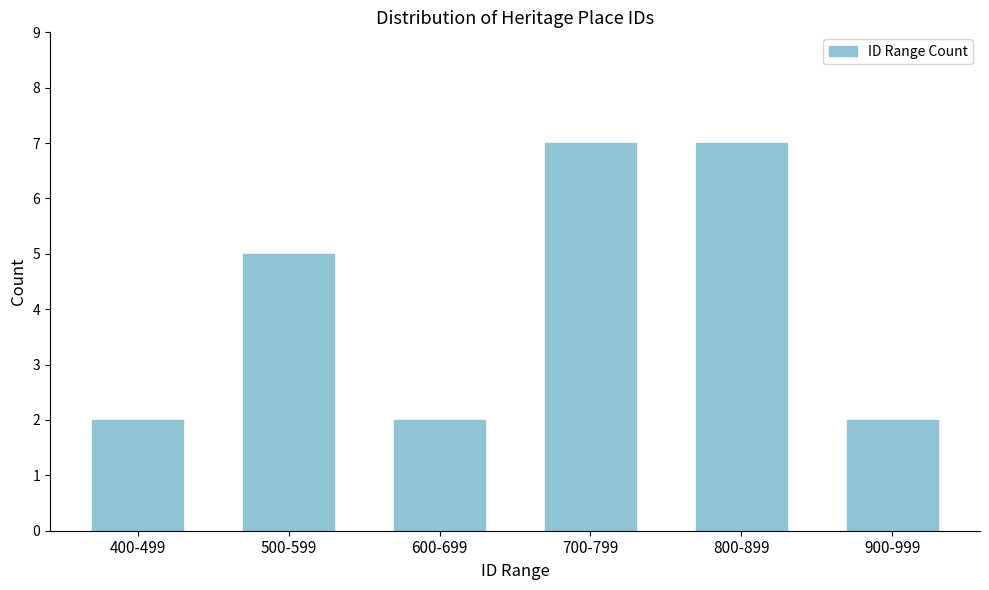

Reading left to right, transcribe all the data shown in this chart.

2	5	2	7	7	2